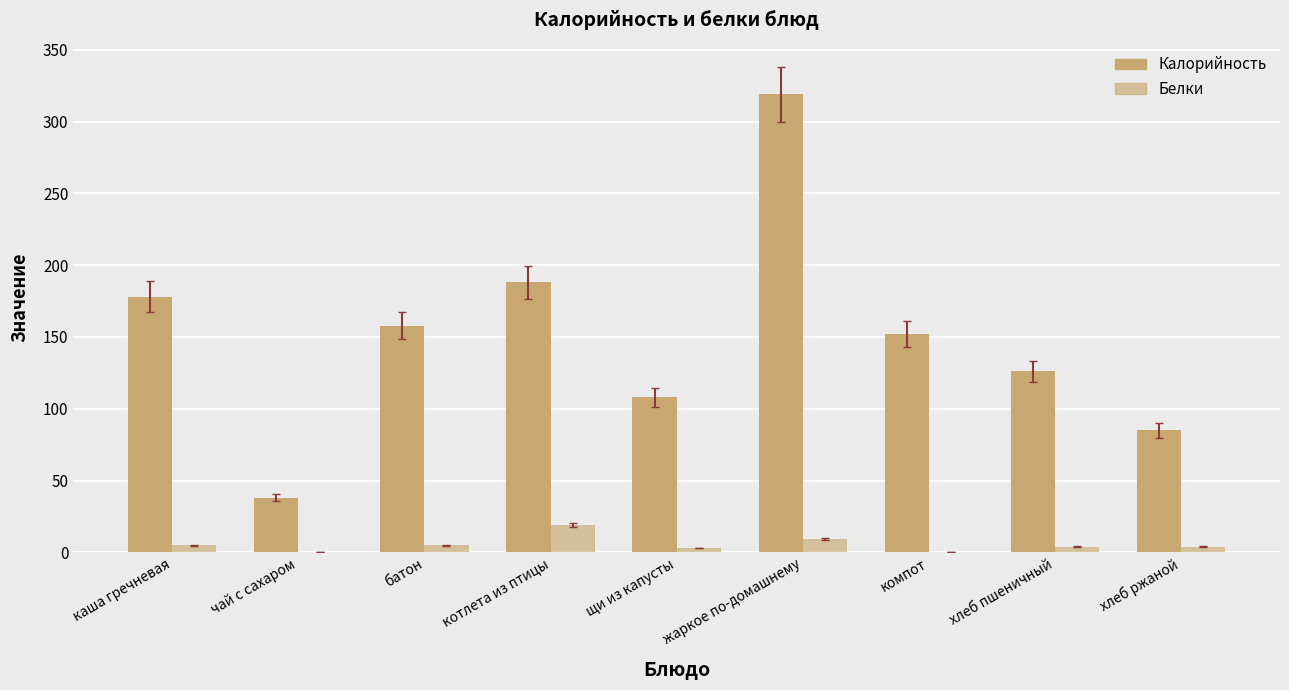

How many groups of bars are there?

9